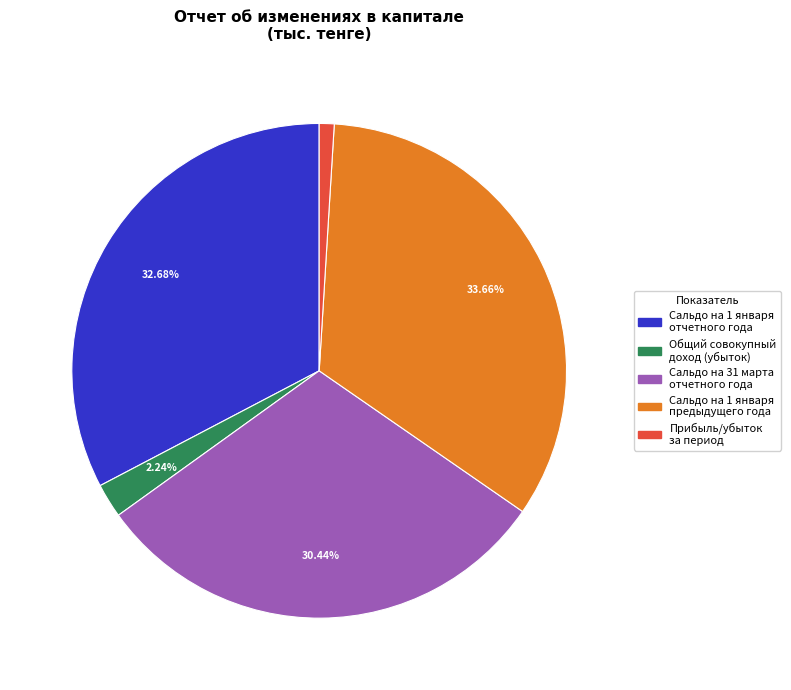

Does any single category account for the majority?

No